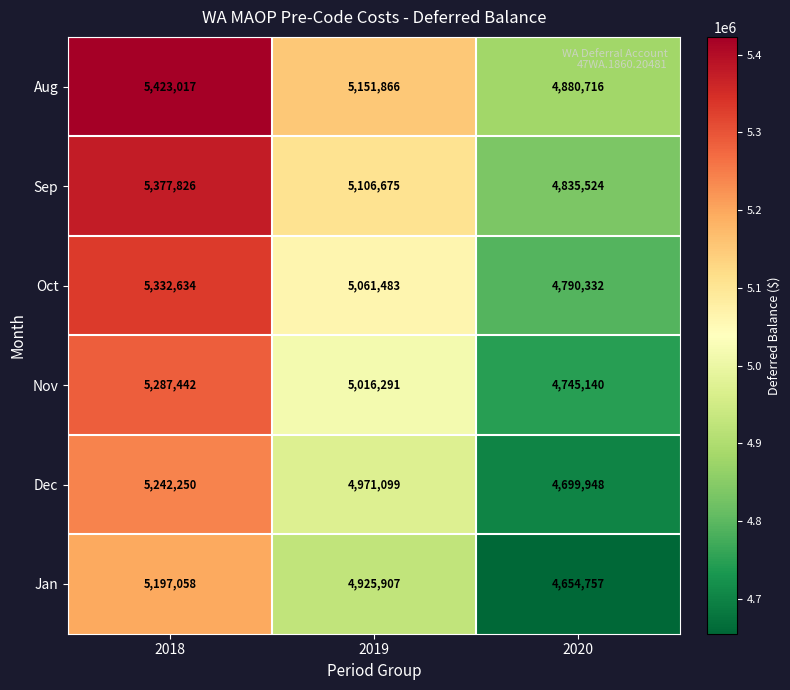

What is the sum of the Dec values at 2020 and 2019?

9671047